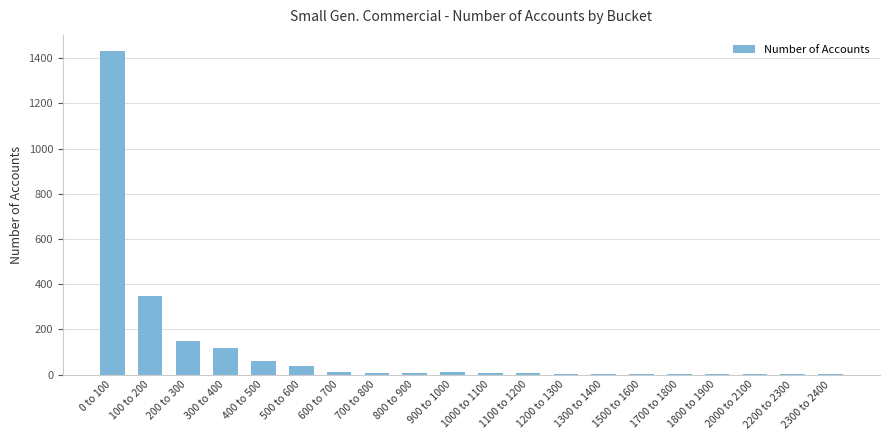

The chart shows a value of 10 at 900 to 1000. True or false?

True